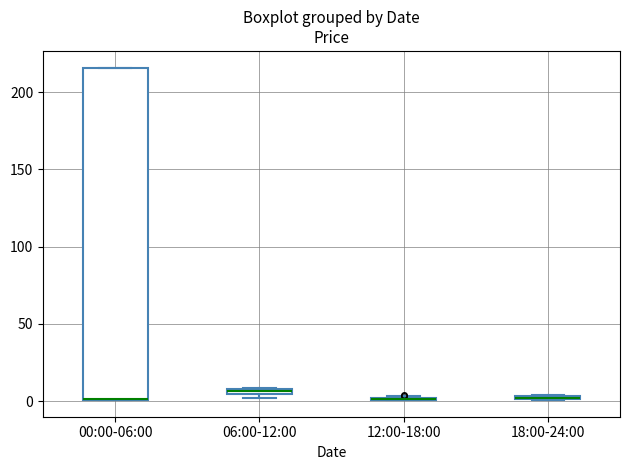

Which box is the tallest, from its lower edge to its upper edge?

00:00-06:00